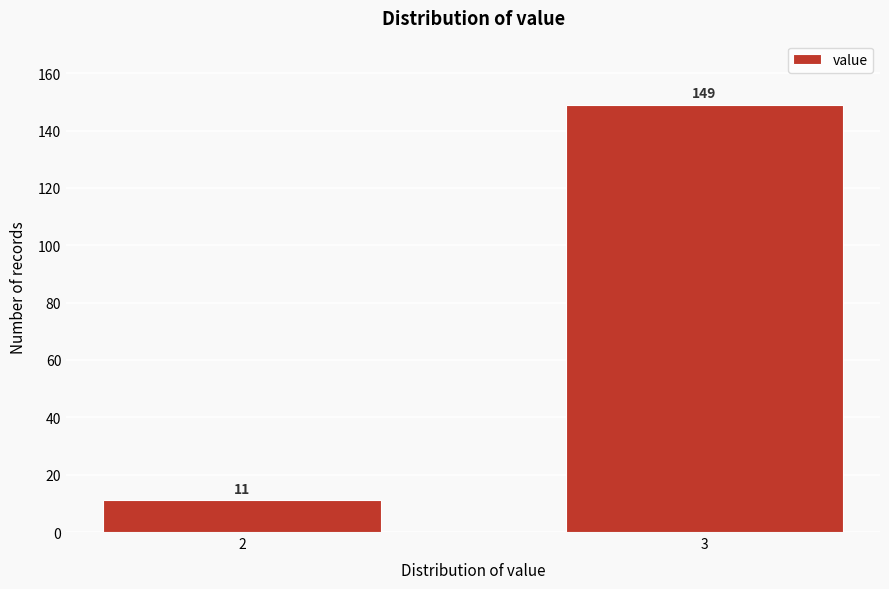

Reading left to right, list all the values displayed in this chart.

11	149